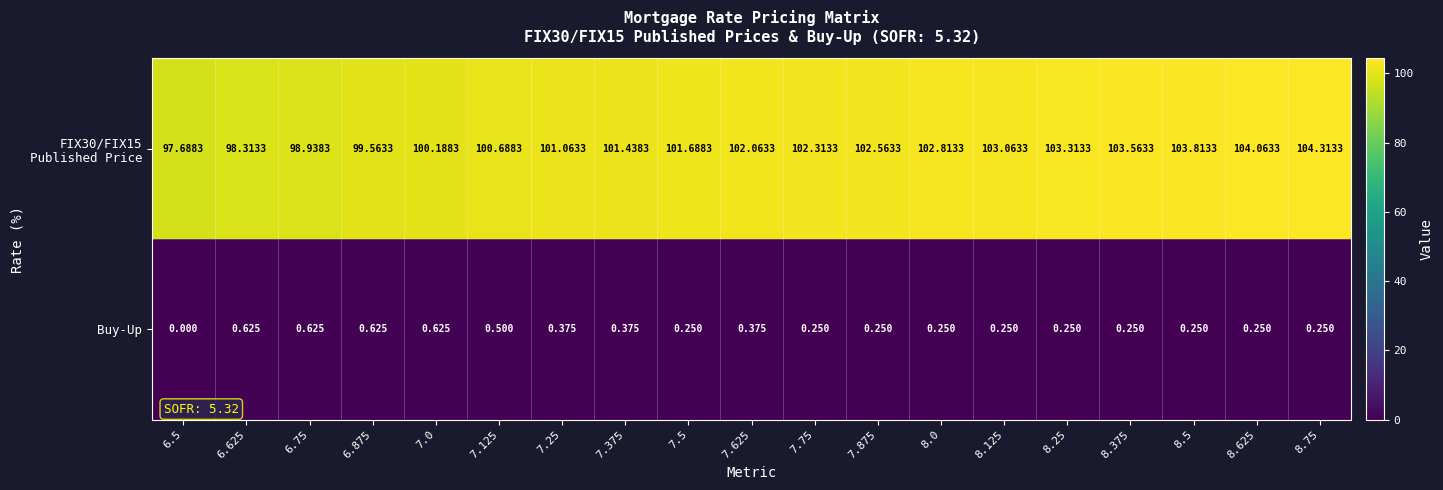

What is the greatest value displayed?

104.3